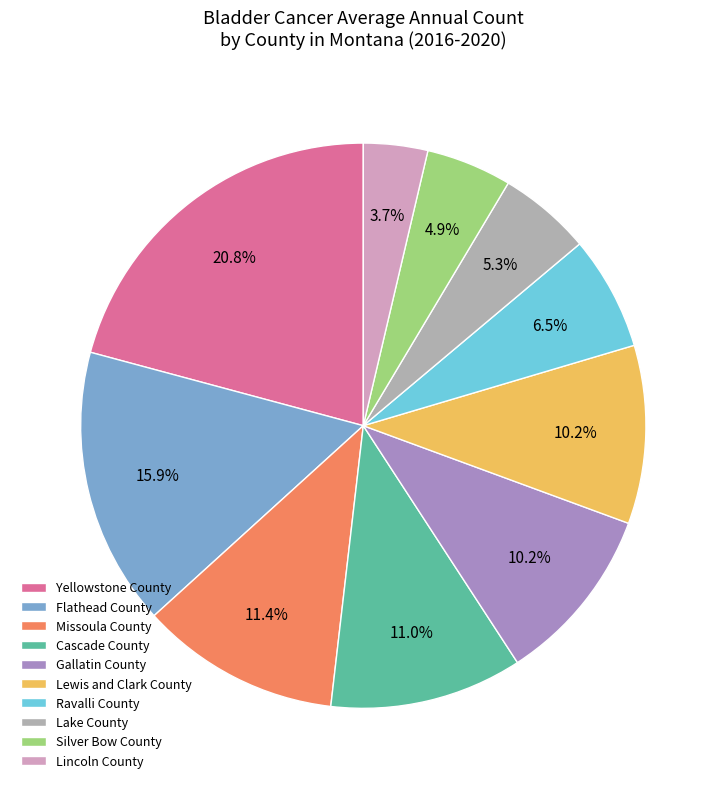

To the nearest percent, what is the combined percentage of Cascade County and Yellowstone County?

32%